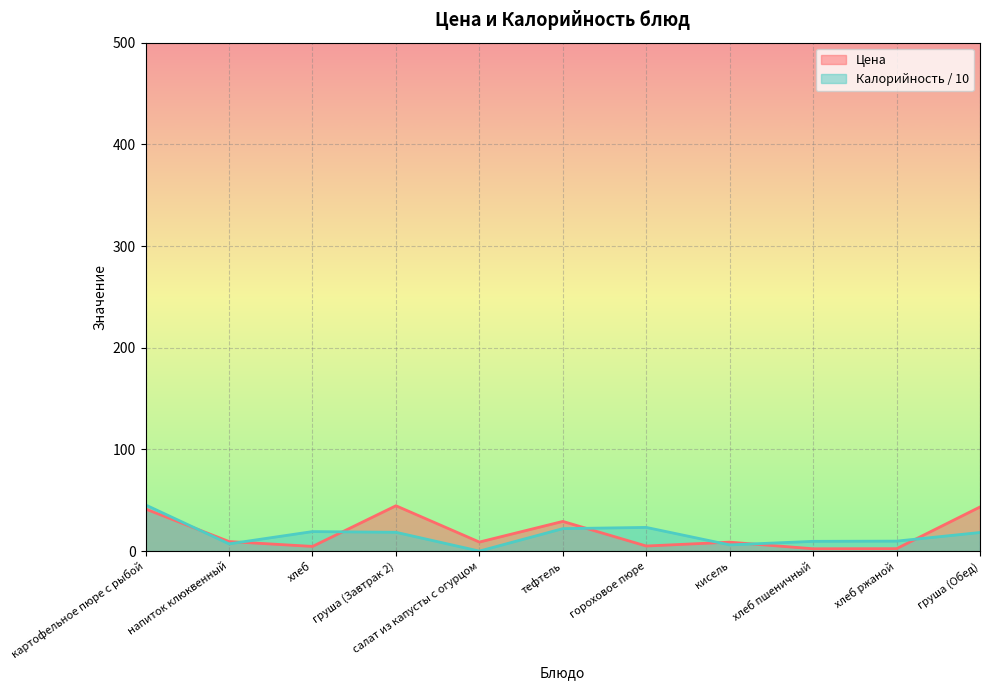

The Цена series shows 8.4 at гороховое пюре. True or false?

False